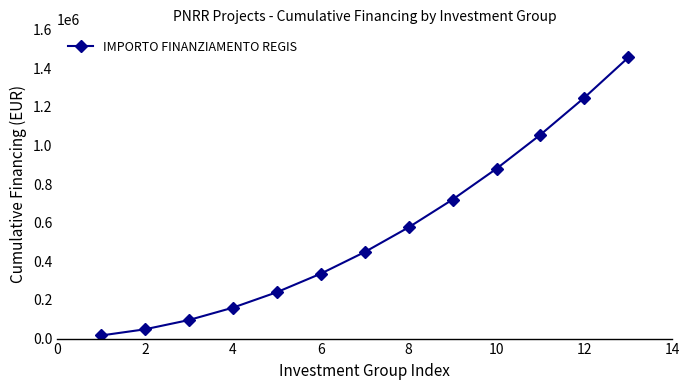

What is the maximum value shown in the chart?

1456000